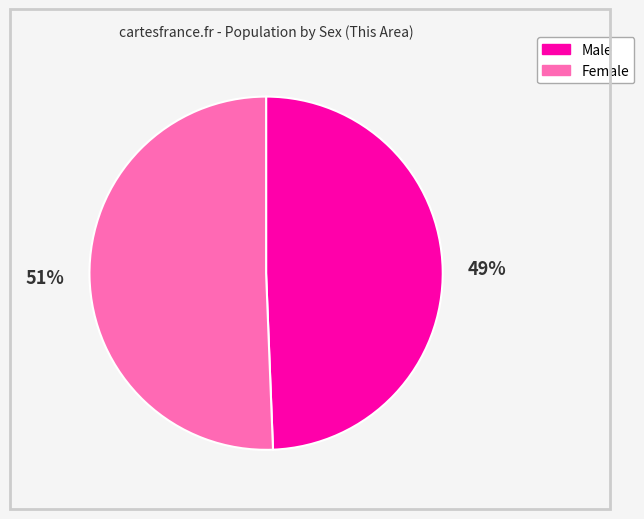

To the nearest percent, what is the combined percentage of Male and Female?

100%